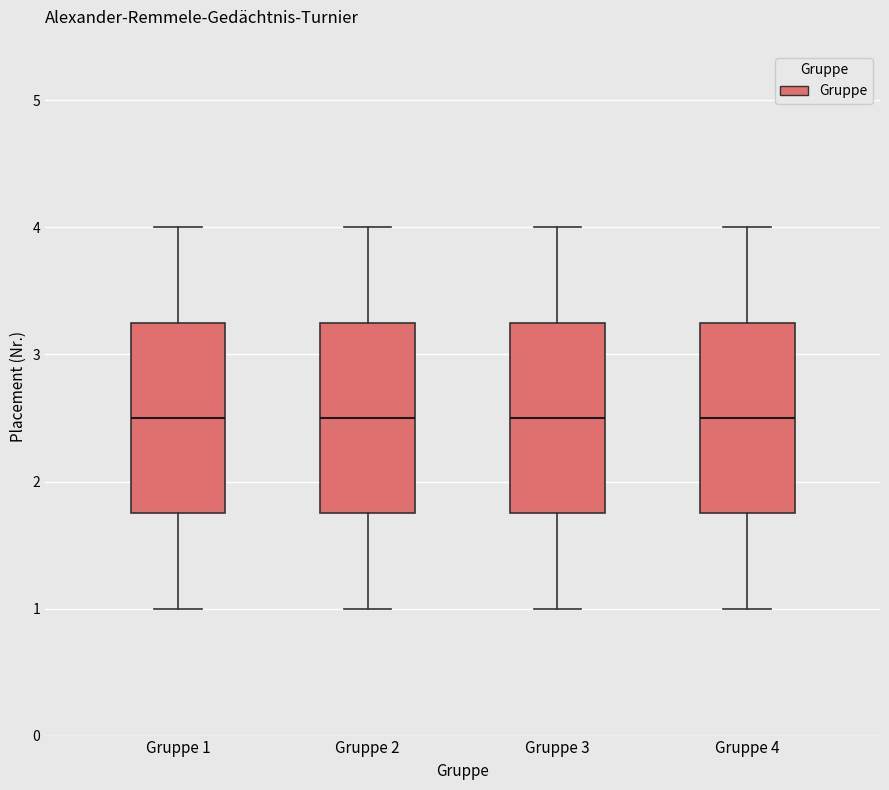

Reading left to right, transcribe this box plot: for each box, give where its median line is, the range the box spans, and where its two whiskers end, as read against the y-axis. The values are not printed on the chart, so give them approximately, as read against the axis.

Gruppe 1: median 2.5, box 1.8 to 3.3, whiskers 1.0 to 4.0
Gruppe 2: median 2.5, box 1.8 to 3.3, whiskers 1.0 to 4.0
Gruppe 3: median 2.5, box 1.8 to 3.3, whiskers 1.0 to 4.0
Gruppe 4: median 2.5, box 1.8 to 3.3, whiskers 1.0 to 4.0